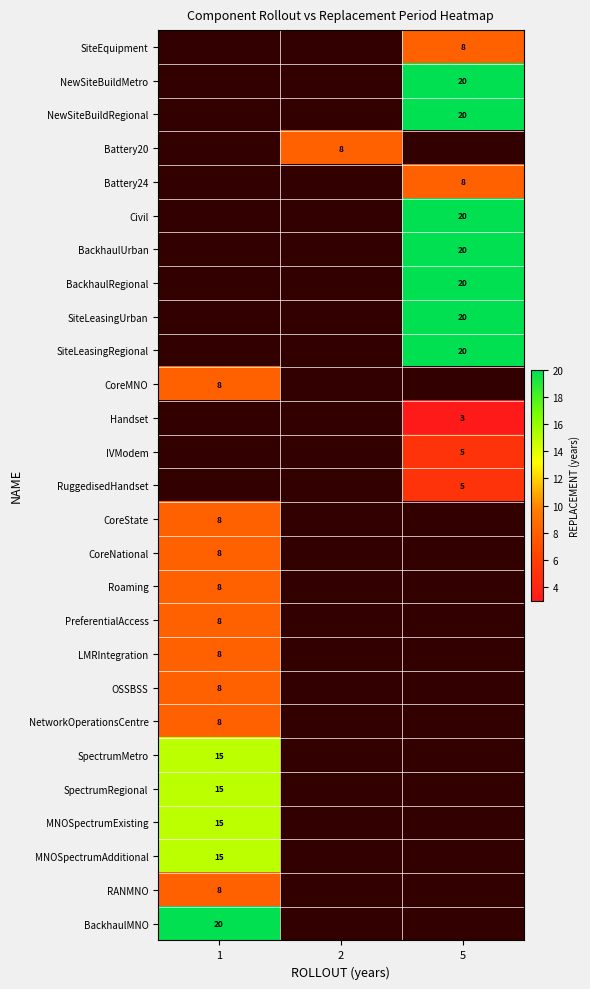

How many categories are shown in the chart?

3